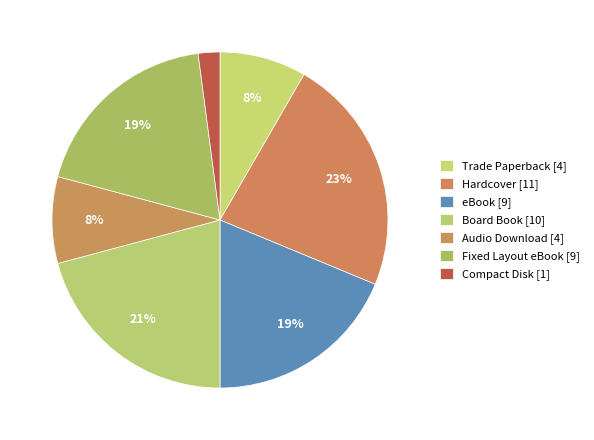

Does eBook account for over 50% of the chart?

No